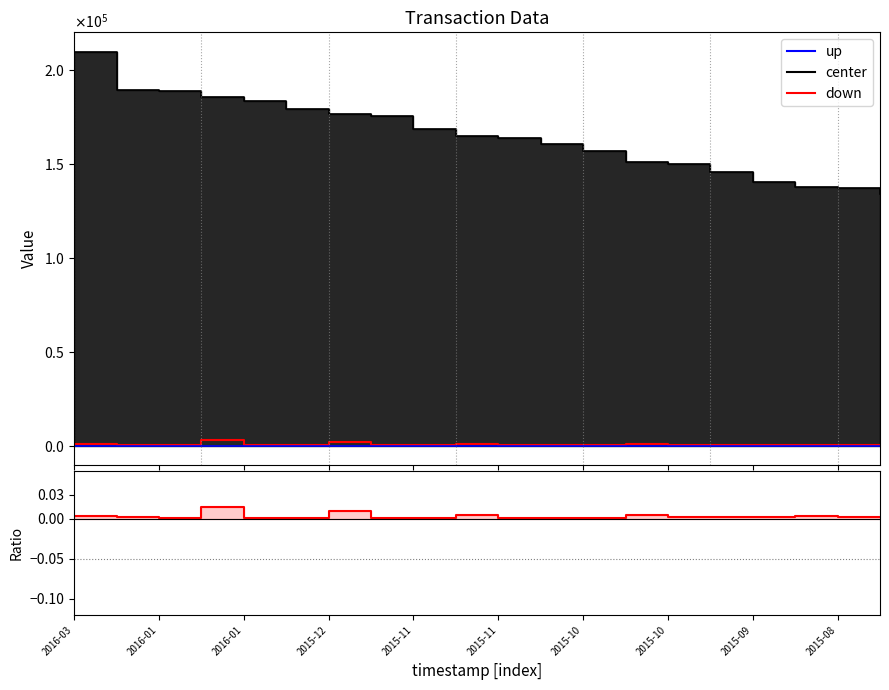

True or false: up and down intersect in this chart.

False